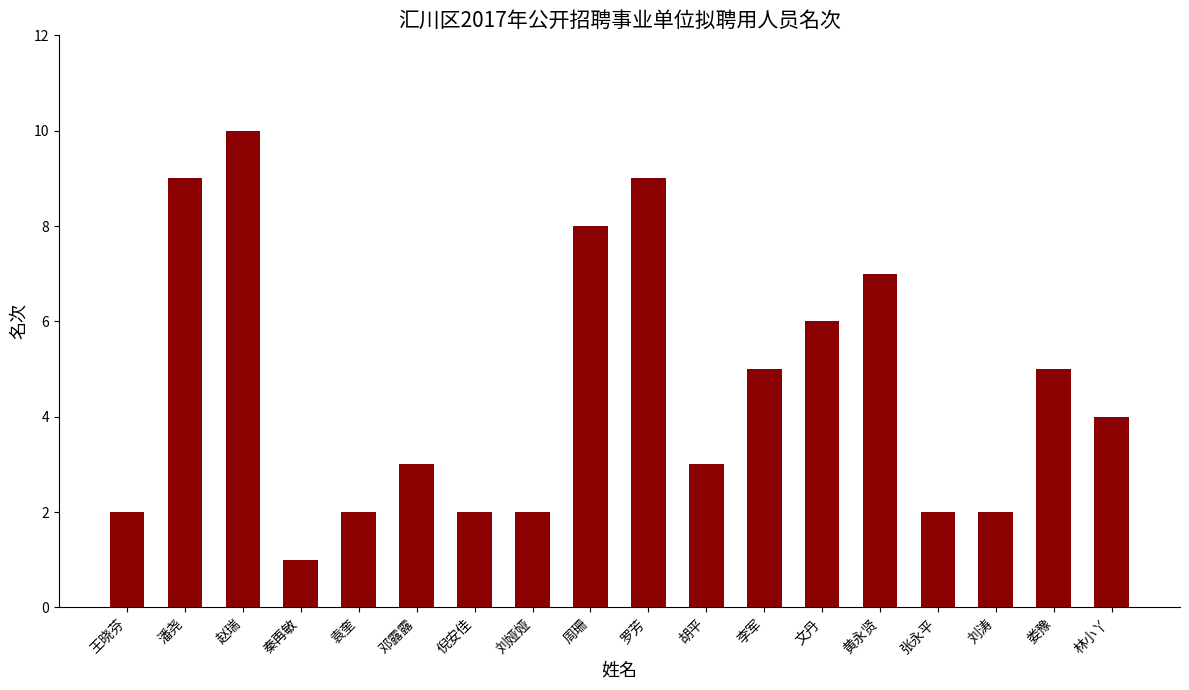

Reading left to right, transcribe all the data shown in this chart.

2	9	10	1	2	3	2	2	8	9	3	5	6	7	2	2	5	4